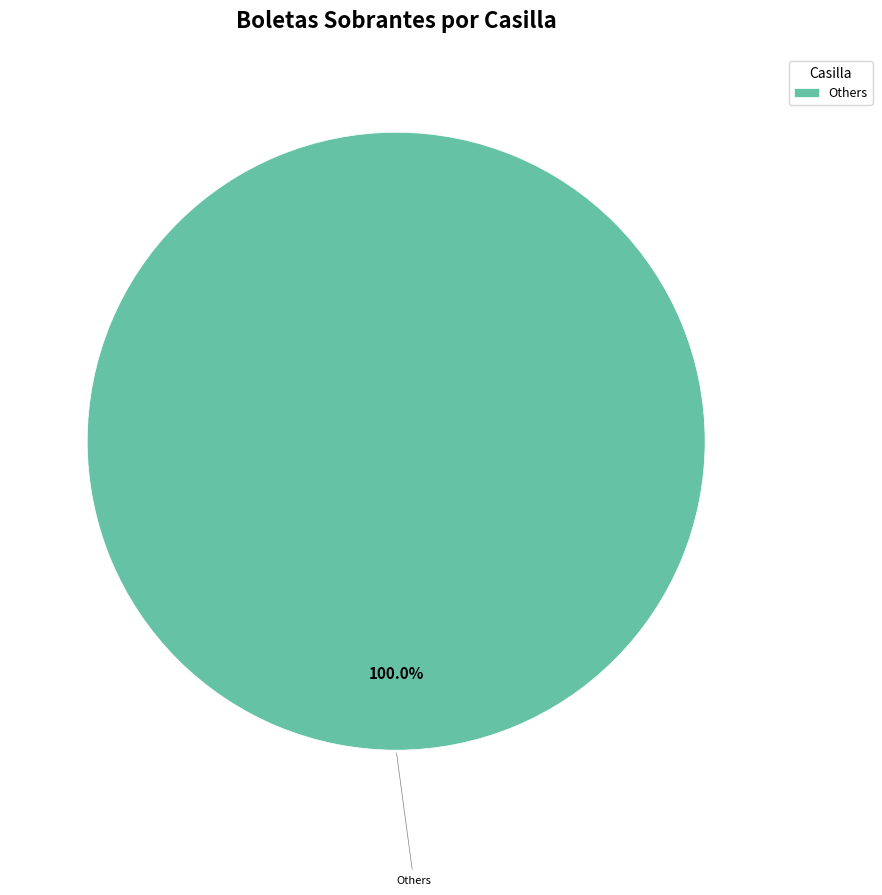

How many slices are in this pie chart?

1